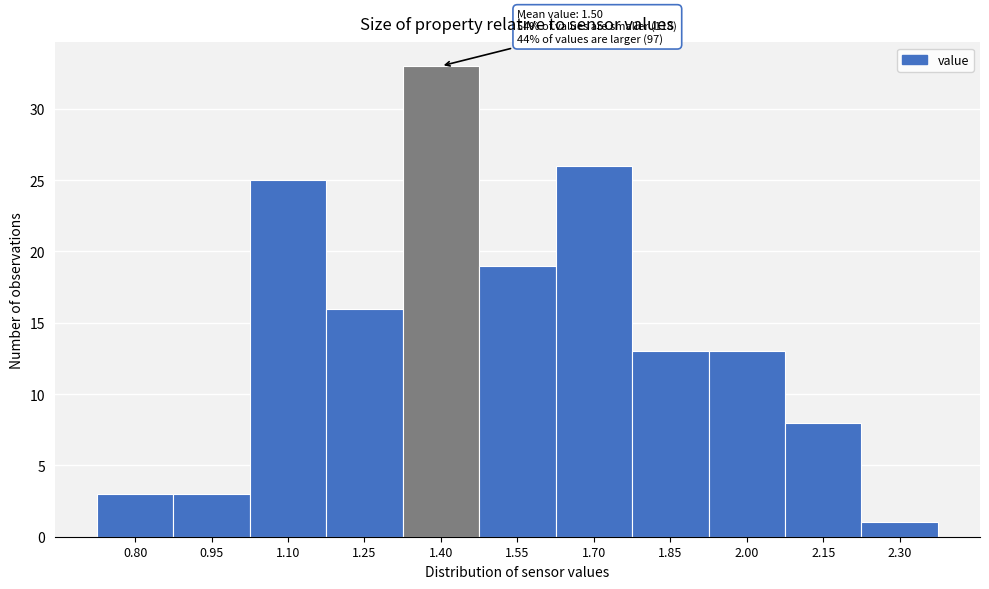

Reading left to right, list all the values displayed in this chart.

3	3	25	16	33	19	26	13	13	8	1